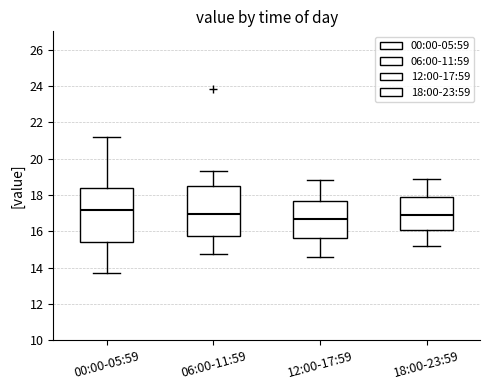

Which box is the tallest, from its lower edge to its upper edge?

00:00-05:59